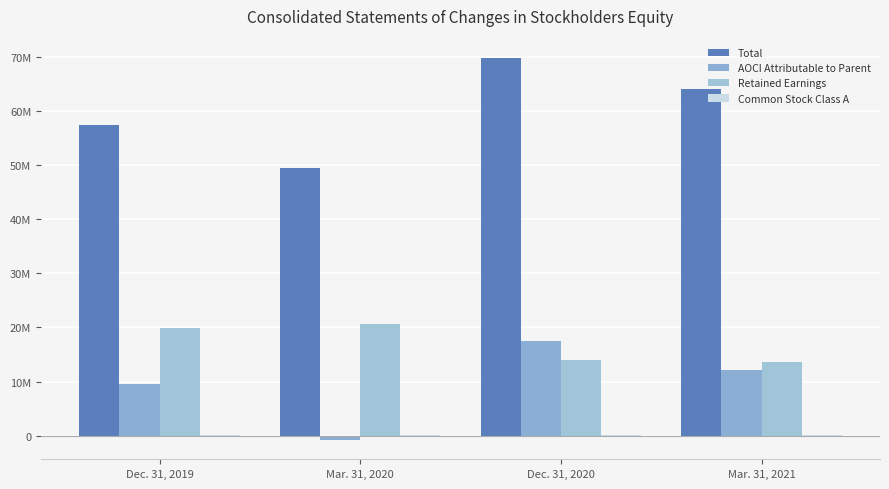

Rank the series by their maximum value, from highest to lowest.

Total, Retained Earnings, AOCI Attributable to Parent, Common Stock Class A